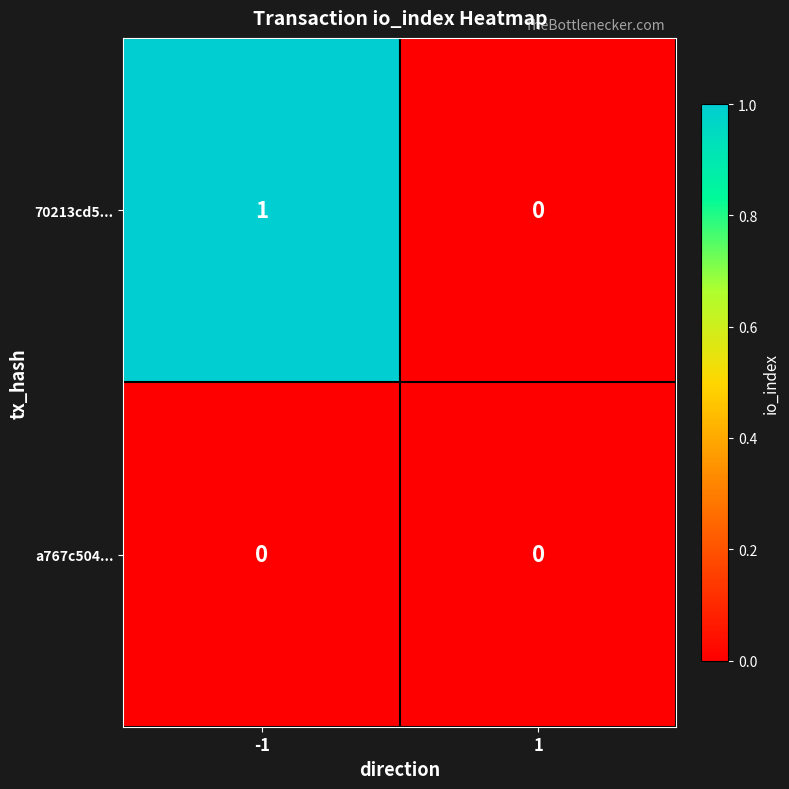

List the series in order of their overall mean, highest first.

70213cd5..., a767c504...